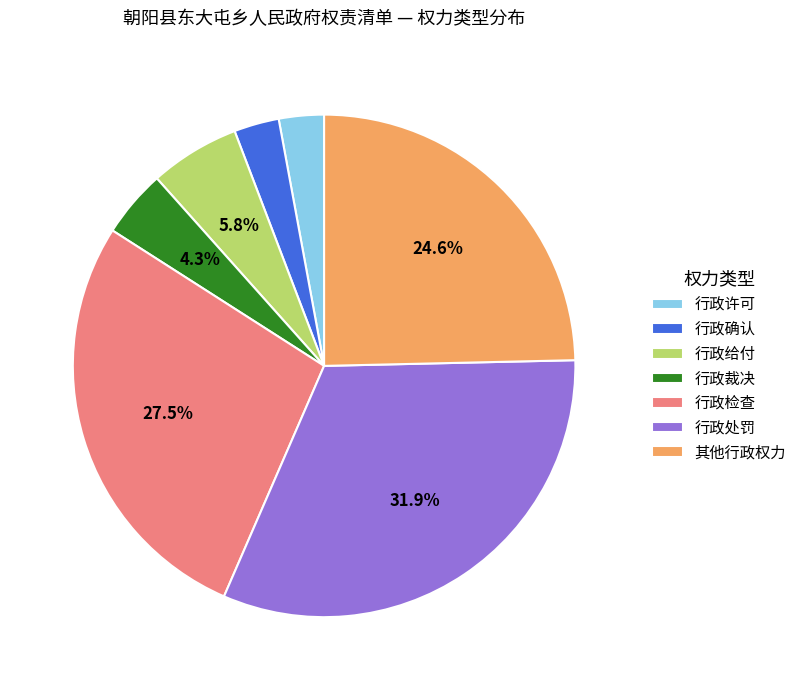

What is the total percentage of 行政检查 and 其他行政权力?

52.2%